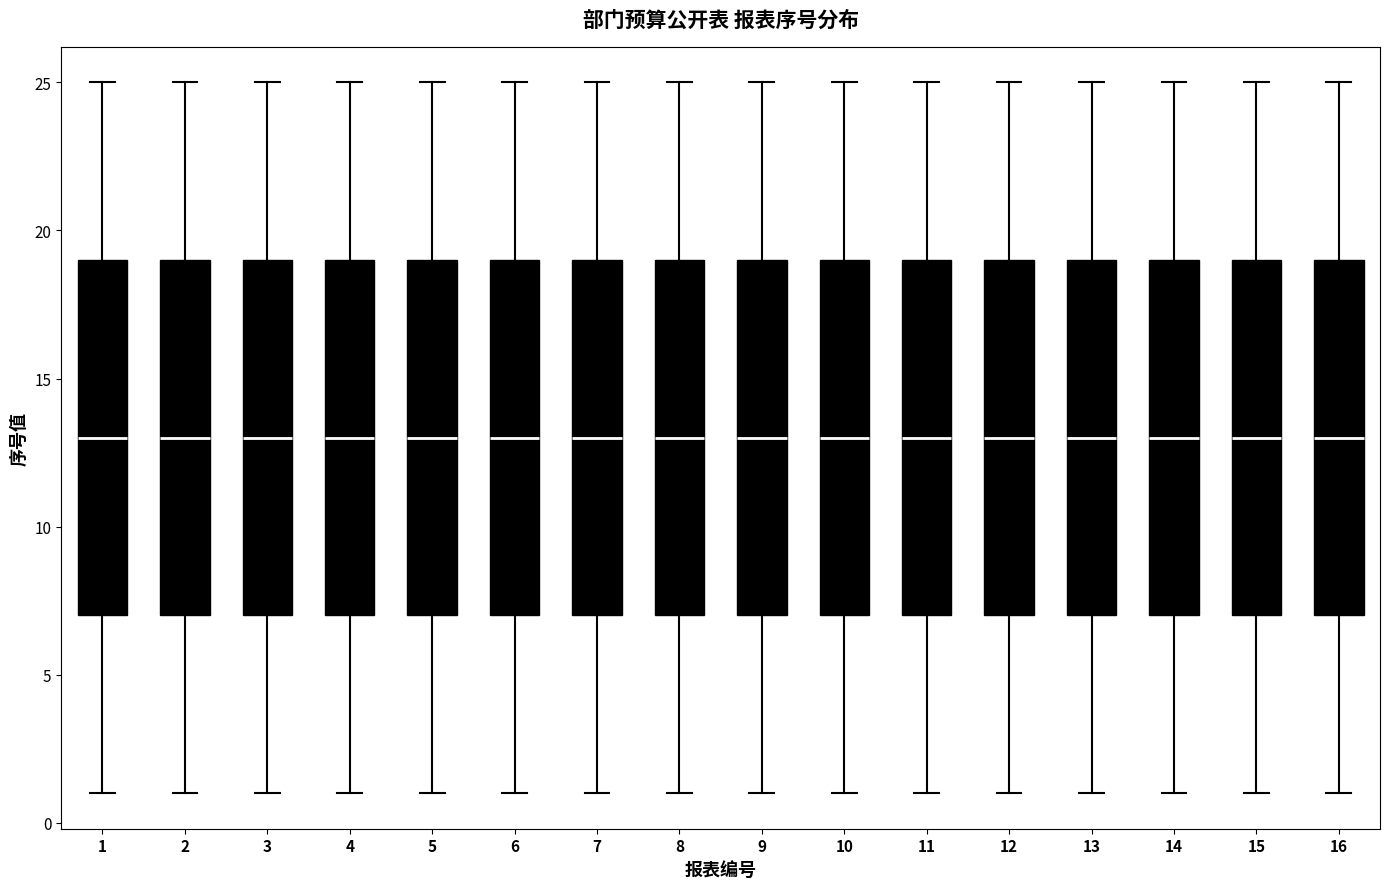

Reading left to right, read every box against the y-axis: the position of its median line, the range the box covers, and the ends of its whiskers. The values are not printed on the chart, so give them approximately, as read against the axis.

1: median 13, box 7 to 19, whiskers 1 to 25
2: median 13, box 7 to 19, whiskers 1 to 25
3: median 13, box 7 to 19, whiskers 1 to 25
4: median 13, box 7 to 19, whiskers 1 to 25
5: median 13, box 7 to 19, whiskers 1 to 25
6: median 13, box 7 to 19, whiskers 1 to 25
7: median 13, box 7 to 19, whiskers 1 to 25
8: median 13, box 7 to 19, whiskers 1 to 25
9: median 13, box 7 to 19, whiskers 1 to 25
10: median 13, box 7 to 19, whiskers 1 to 25
11: median 13, box 7 to 19, whiskers 1 to 25
12: median 13, box 7 to 19, whiskers 1 to 25
13: median 13, box 7 to 19, whiskers 1 to 25
14: median 13, box 7 to 19, whiskers 1 to 25
15: median 13, box 7 to 19, whiskers 1 to 25
16: median 13, box 7 to 19, whiskers 1 to 25